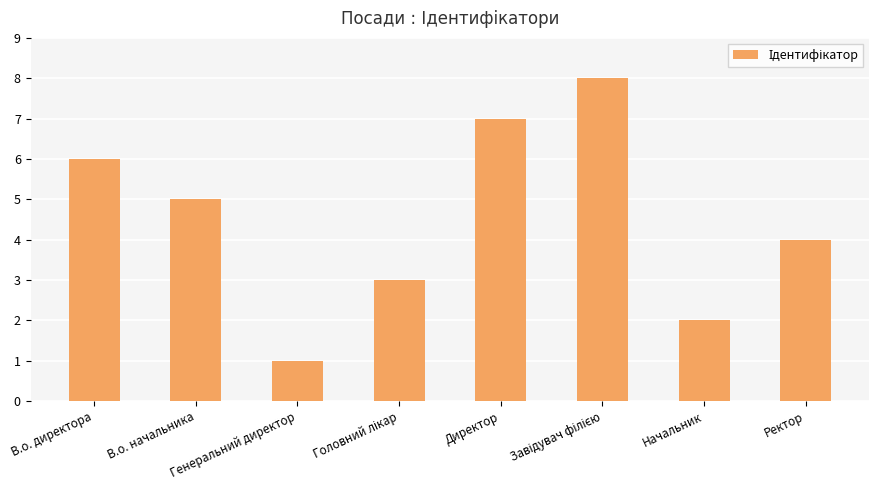

At which category does the chart reach its minimum across all series?

Генеральний директор